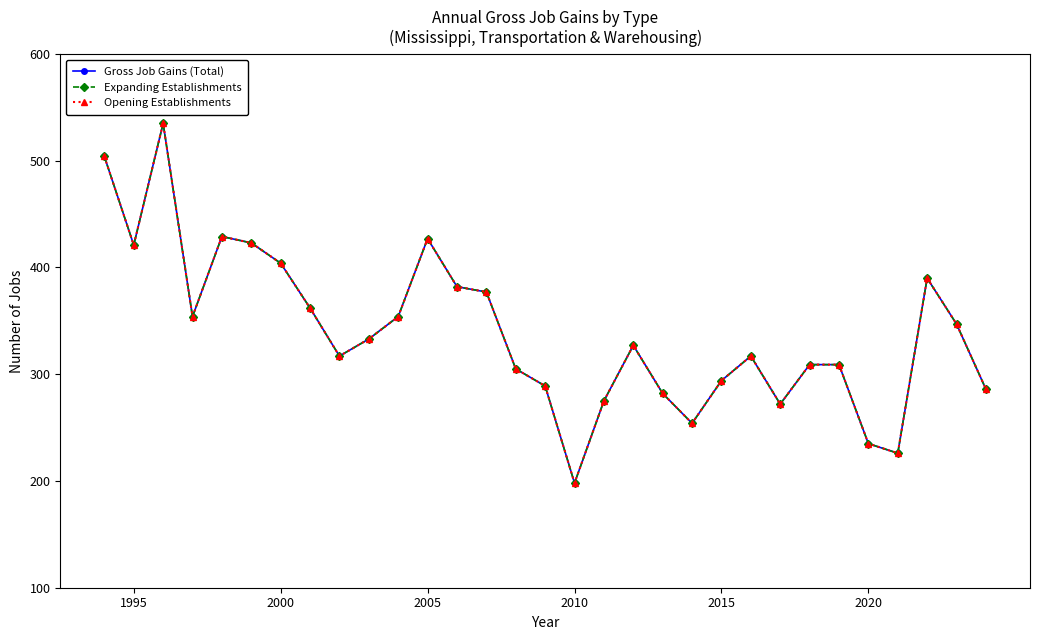

Does the chart have visible grid lines?

No